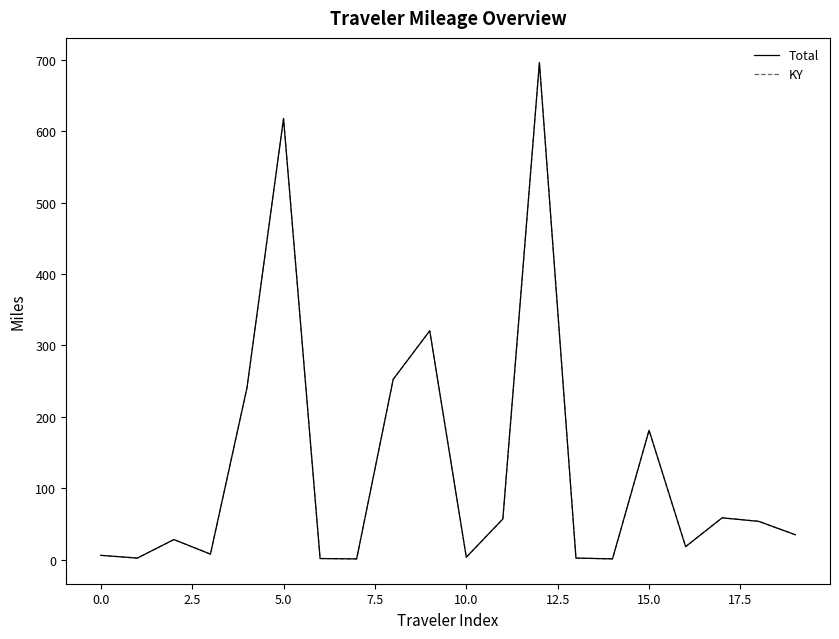

Which category has the lowest value in the KY series?

15.0